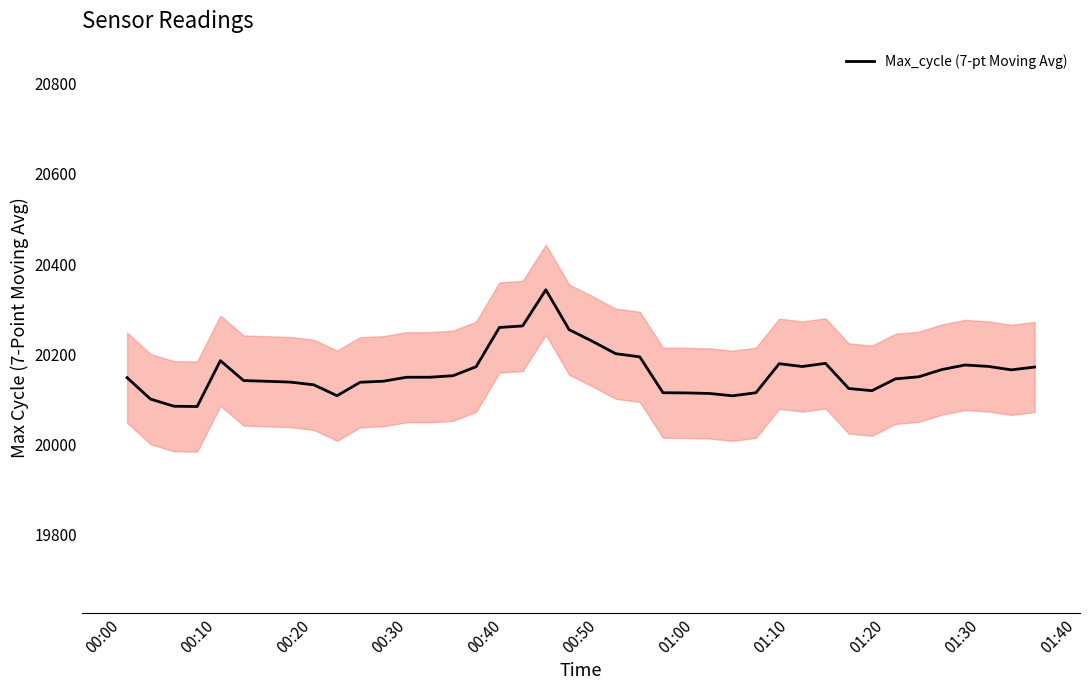

What is the difference between the second highest and minimum values?

178.8